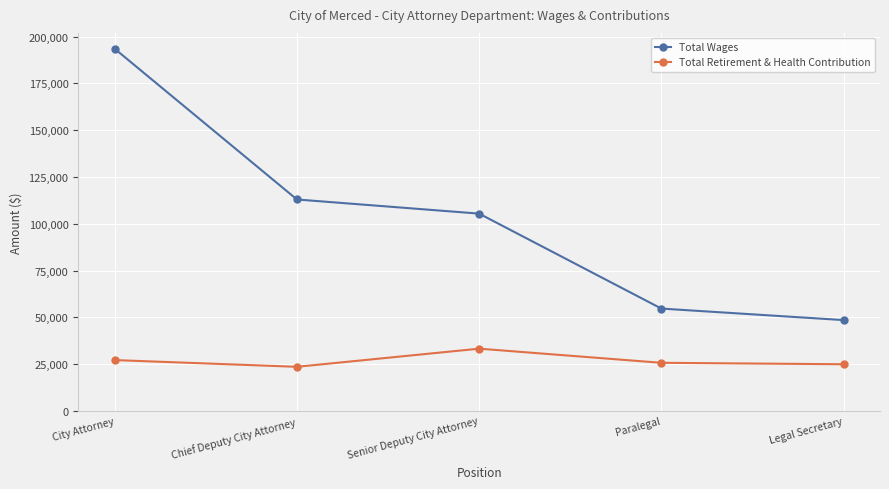

What is the greatest value displayed?

193497